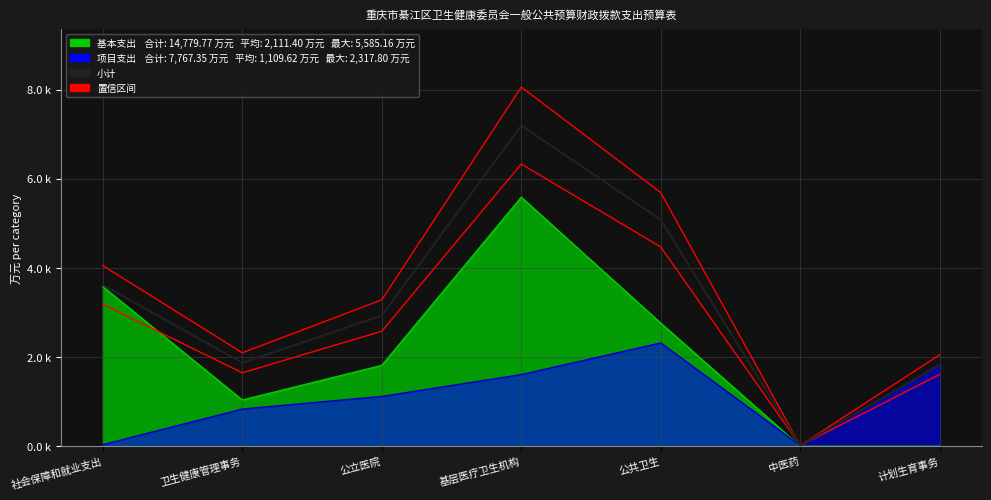

What is the minimum value for 置信区间上界?

20.2